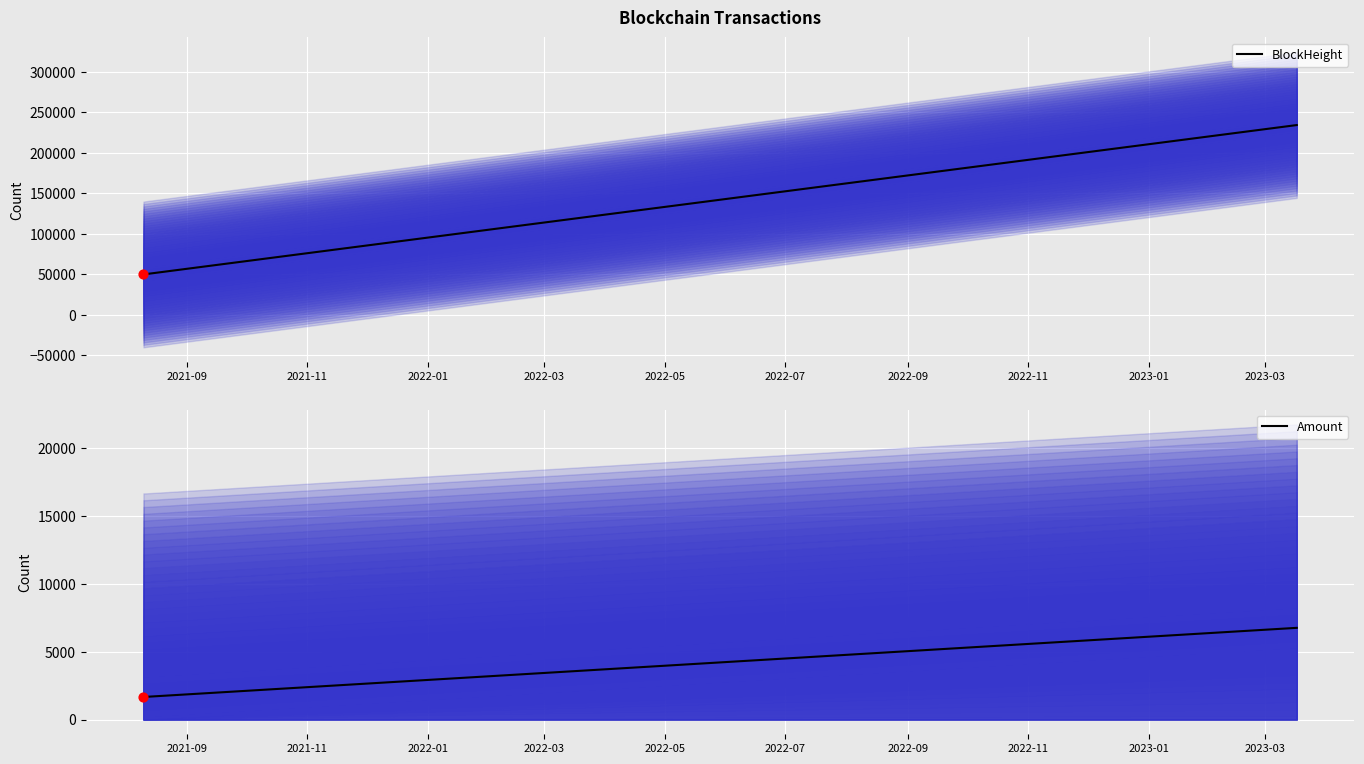

Which series has the largest total across all categories?

BlockHeight